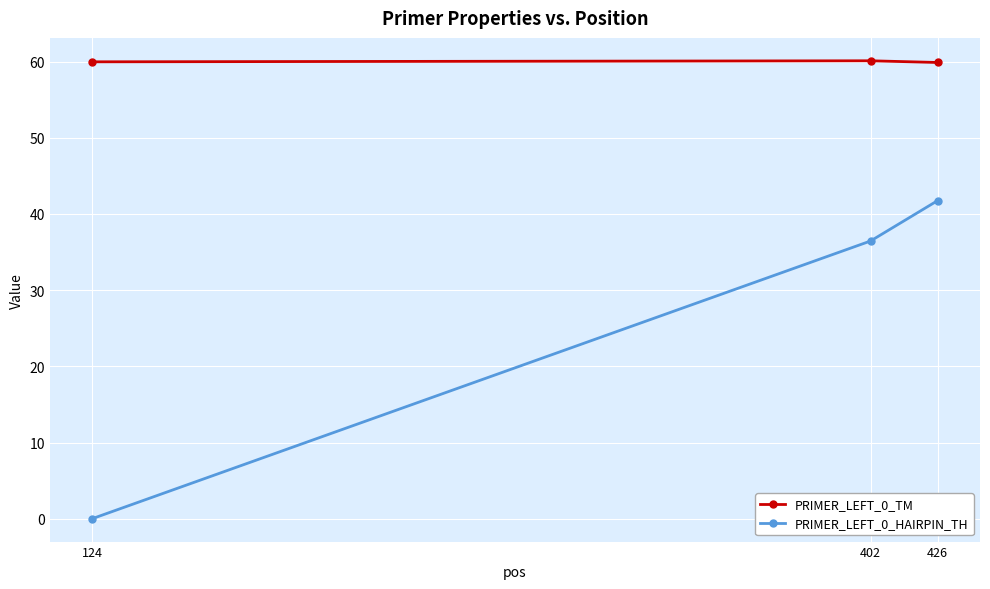

Rank the series at 426 from highest to lowest value.

PRIMER_LEFT_0_TM, PRIMER_LEFT_0_HAIRPIN_TH